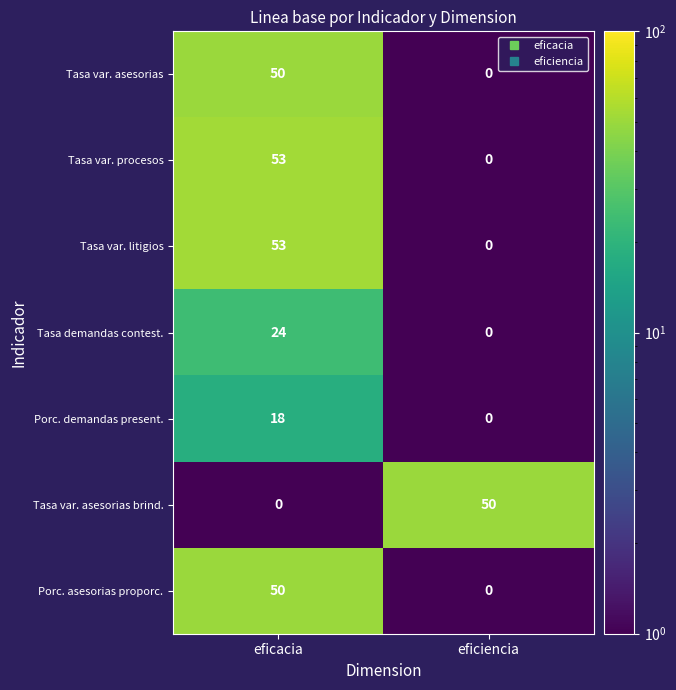

At how many categories does at least one series exceed 48?

2